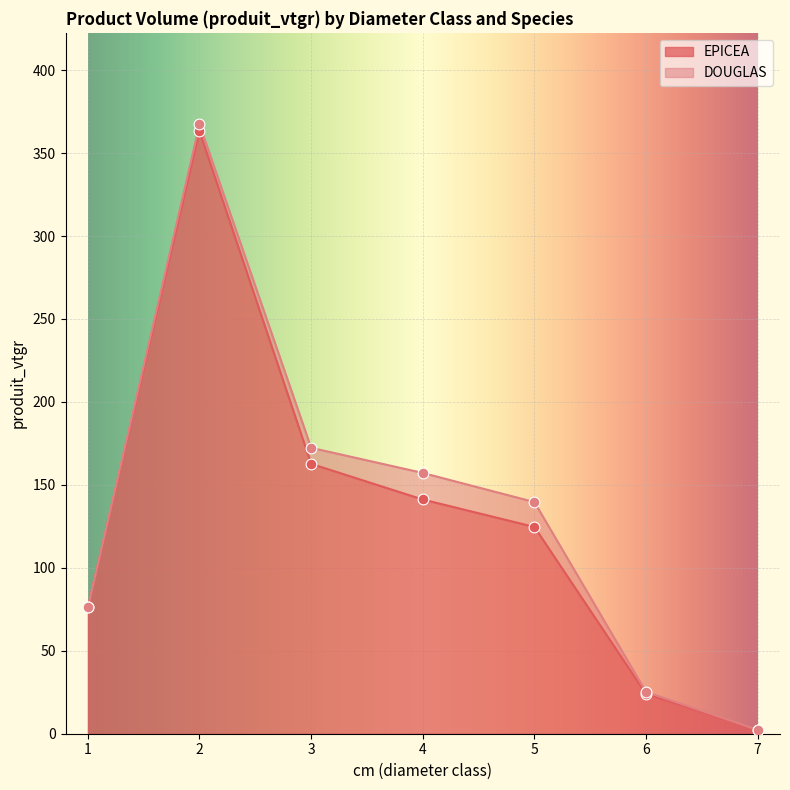

Between 6 and 1, which is larger?

1